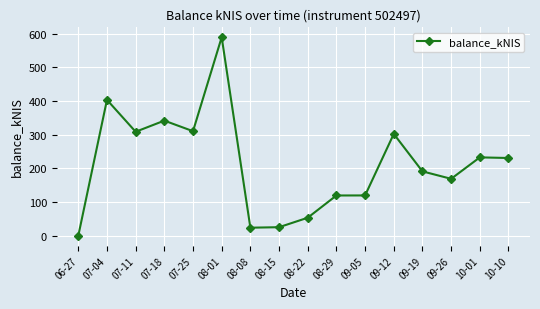

True or false: the data has more than 2 interior local peaks.

True